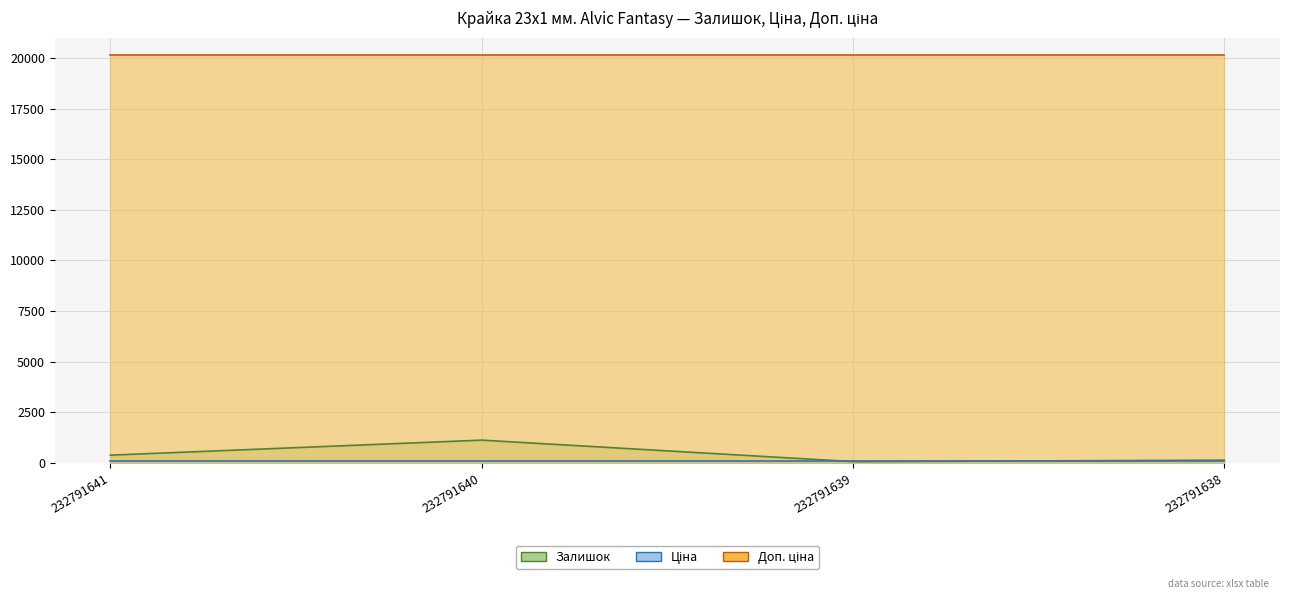

What is the minimum value shown in the chart?

68.0